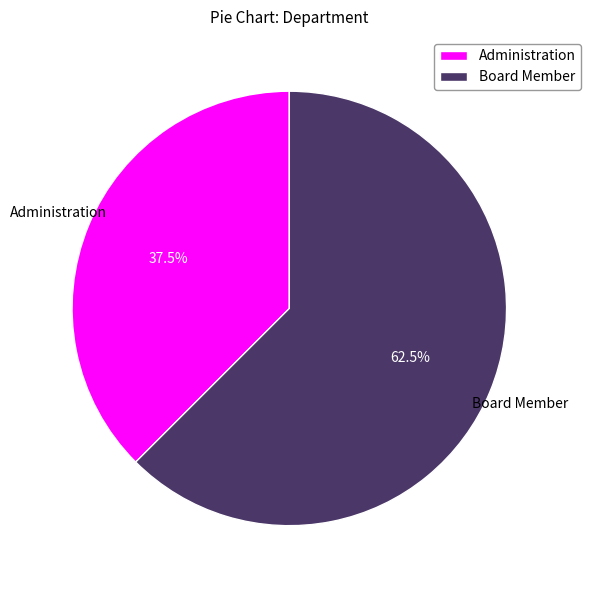

Is it true that Board Member is 50% of the pie?

False